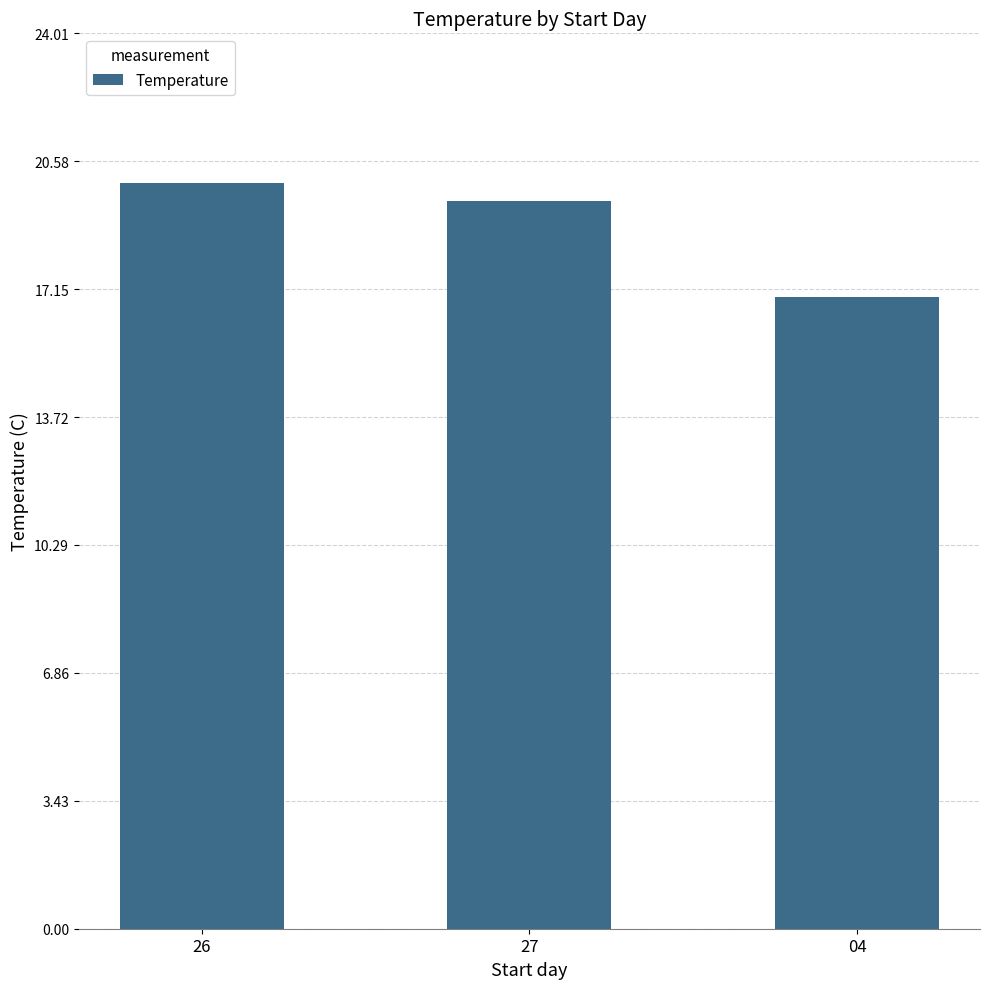

The value at 04 is 16.9. True or false?

True